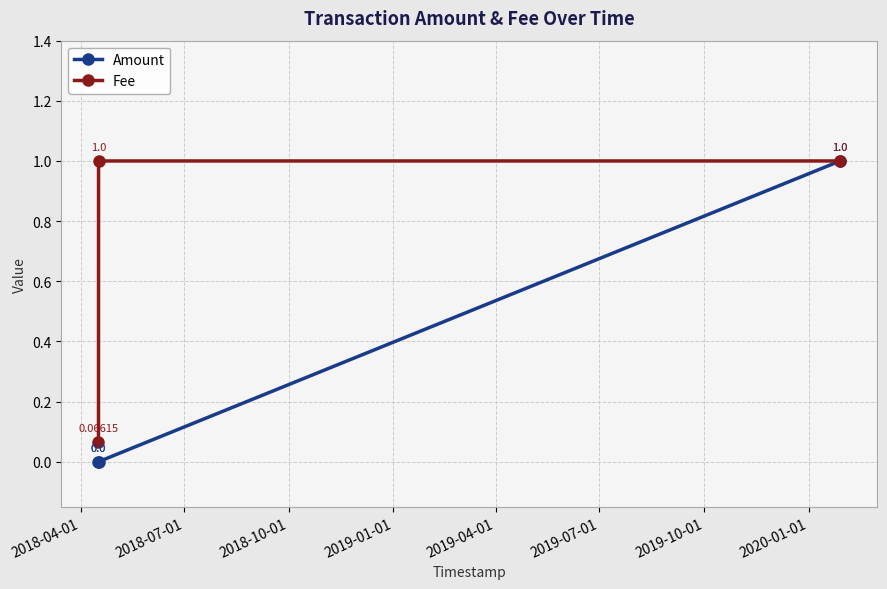

List the series in order of their overall mean, lowest first.

Amount, Fee